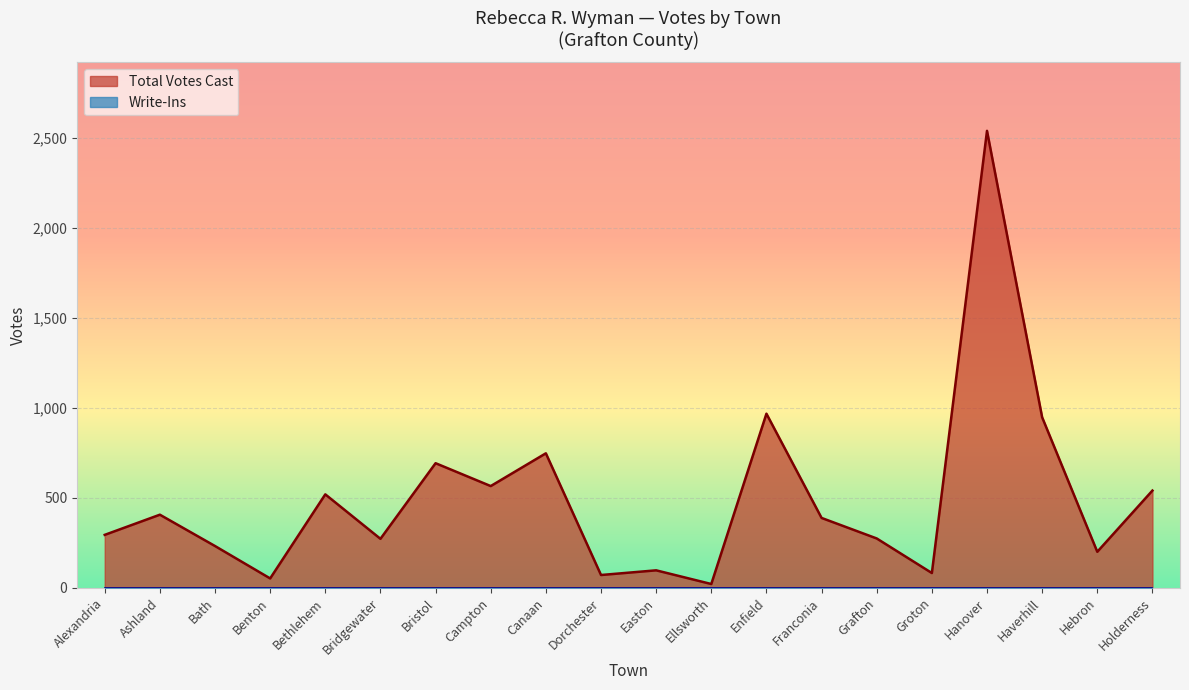

Is it true that the value at Hanover is 2538?

True